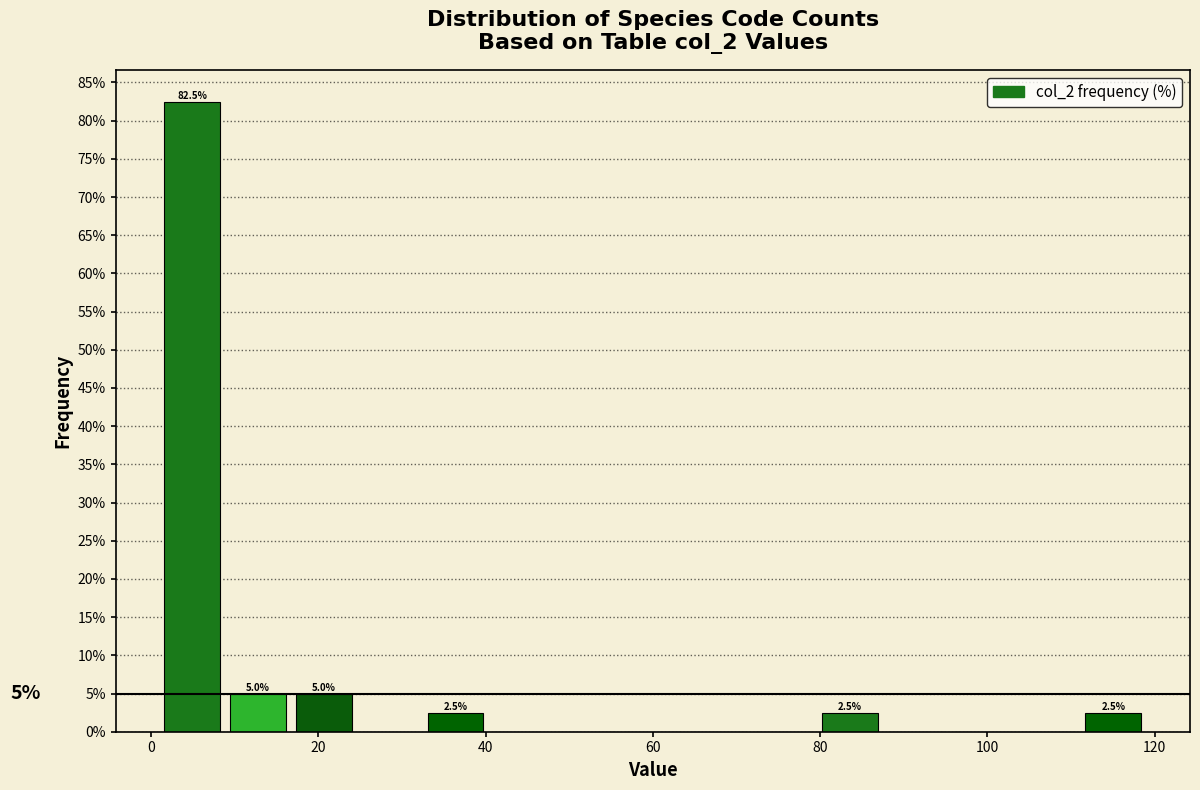

Read against the x-axis, roughly where is the centre of the tallest bar?

4